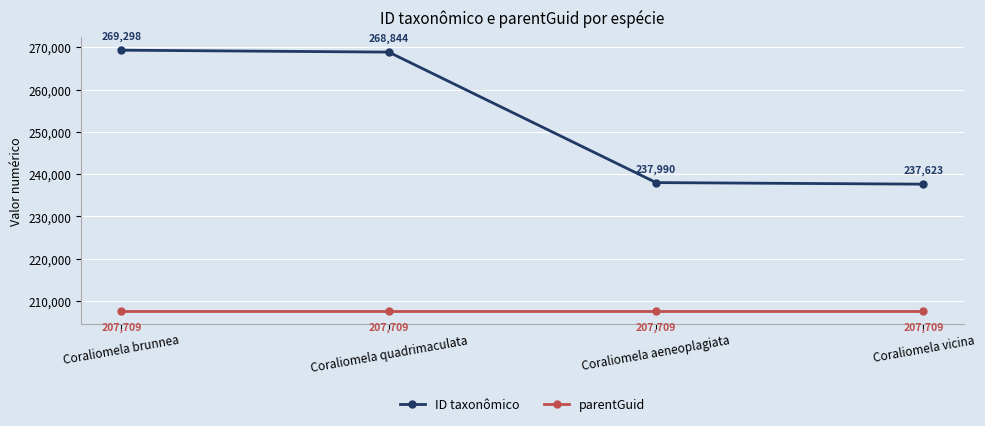

What is the sum of the parentGuid values at Coraliomela vicina and Coraliomela brunnea?

415418